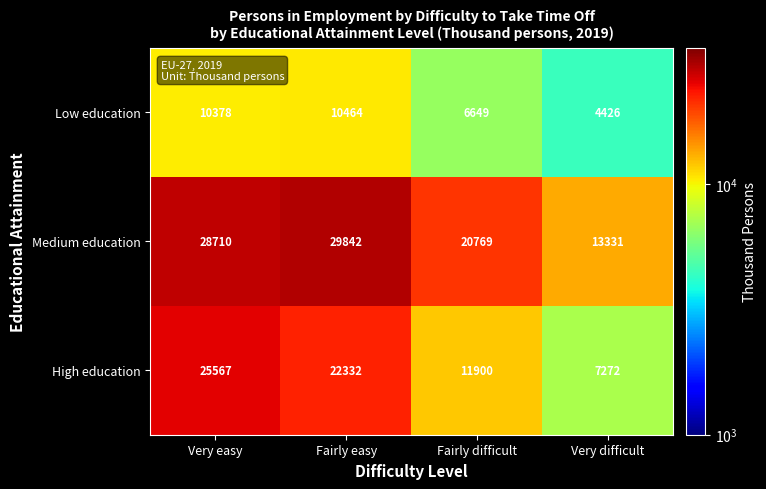

Count the number of data series in this chart.

3